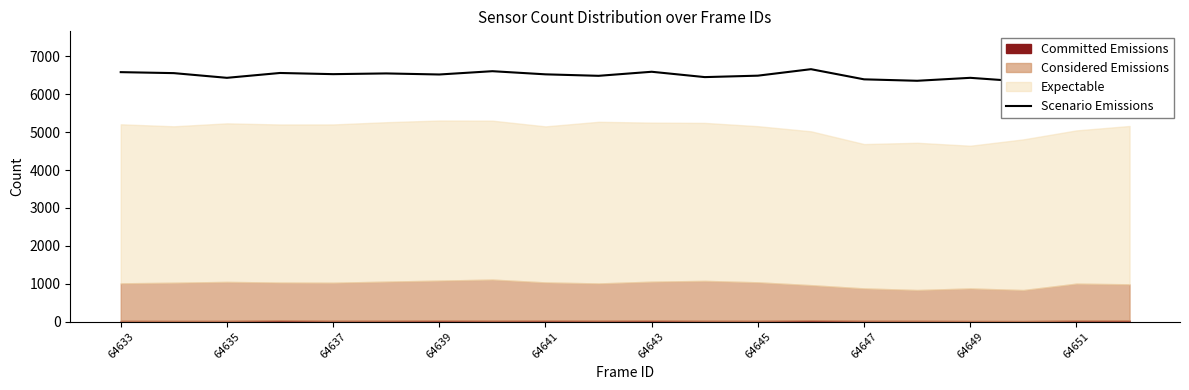

How many points are lower than both their immediate neighbors (excluding endpoints)?

7